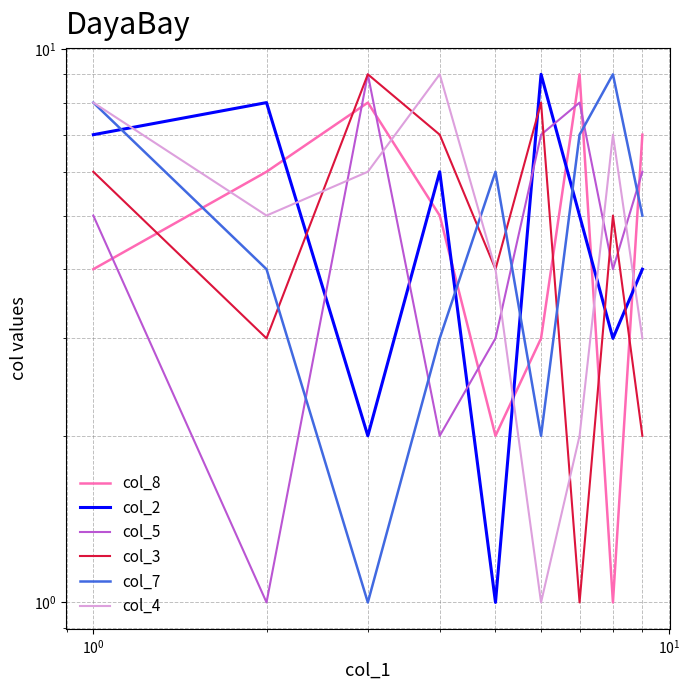

True or false: col_2 and col_7 intersect in this chart.

True